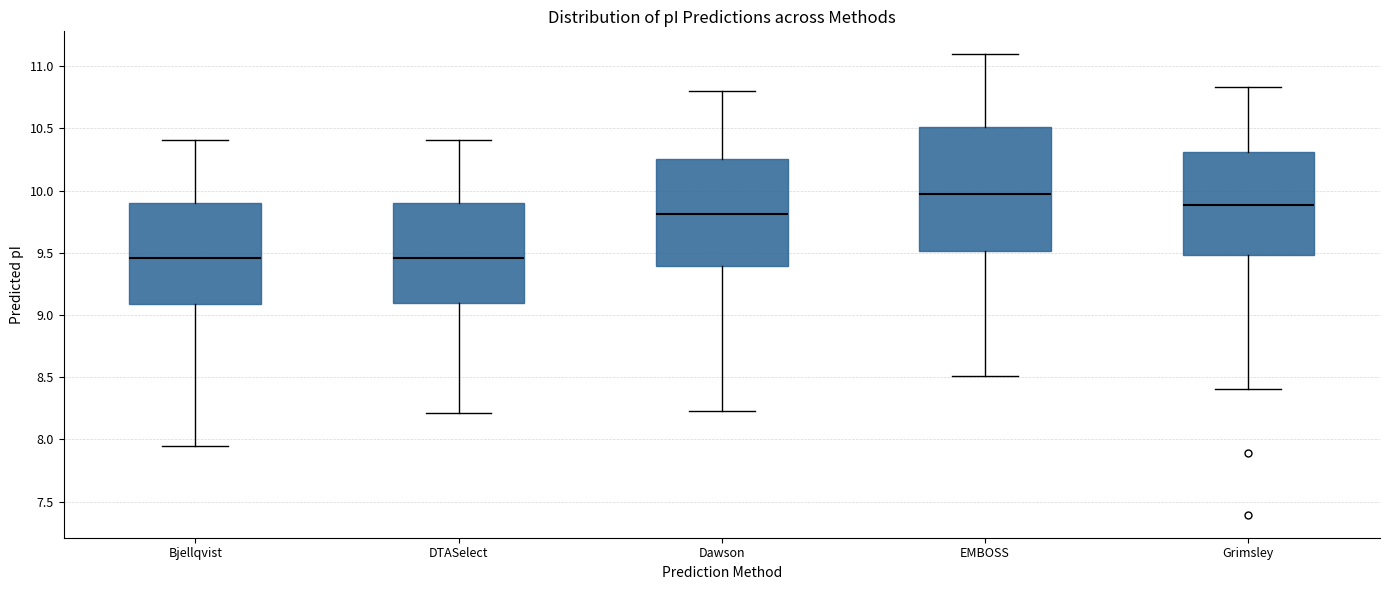

Where is the upper edge of the box for Grimsley on the y-axis? The values are not printed on the chart, so give them approximately, as read against the axis.

10.30